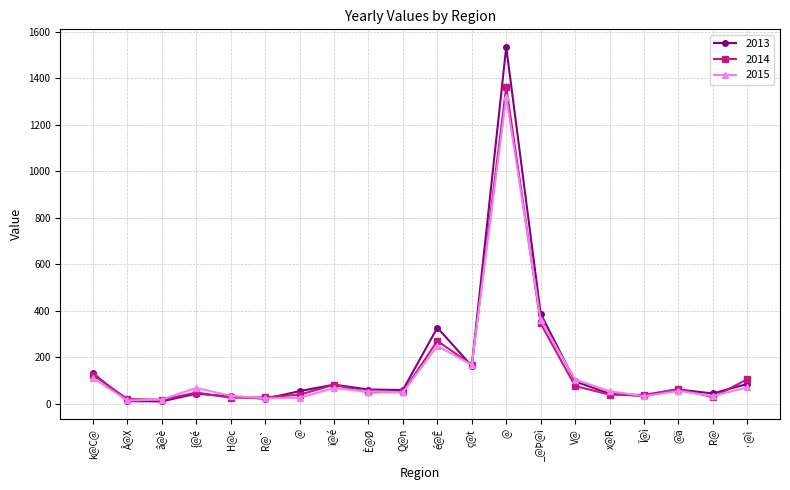

Is it true that 2015 equals 71 at ·@ì?

True